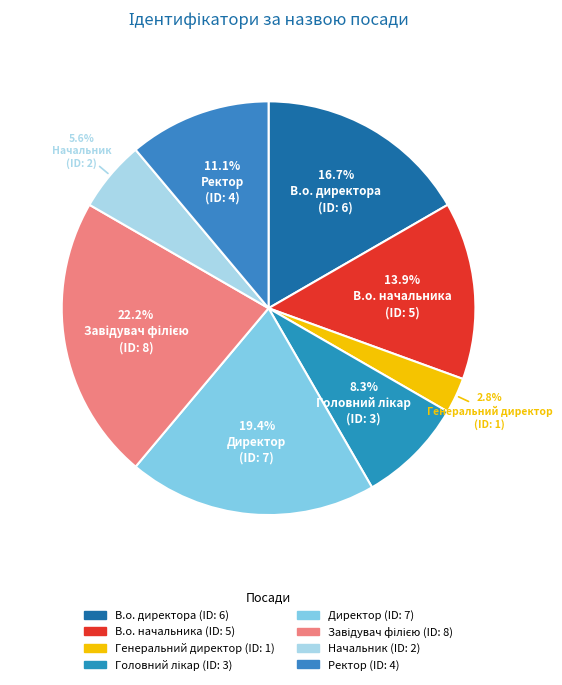

How many slices are in this pie chart?

8